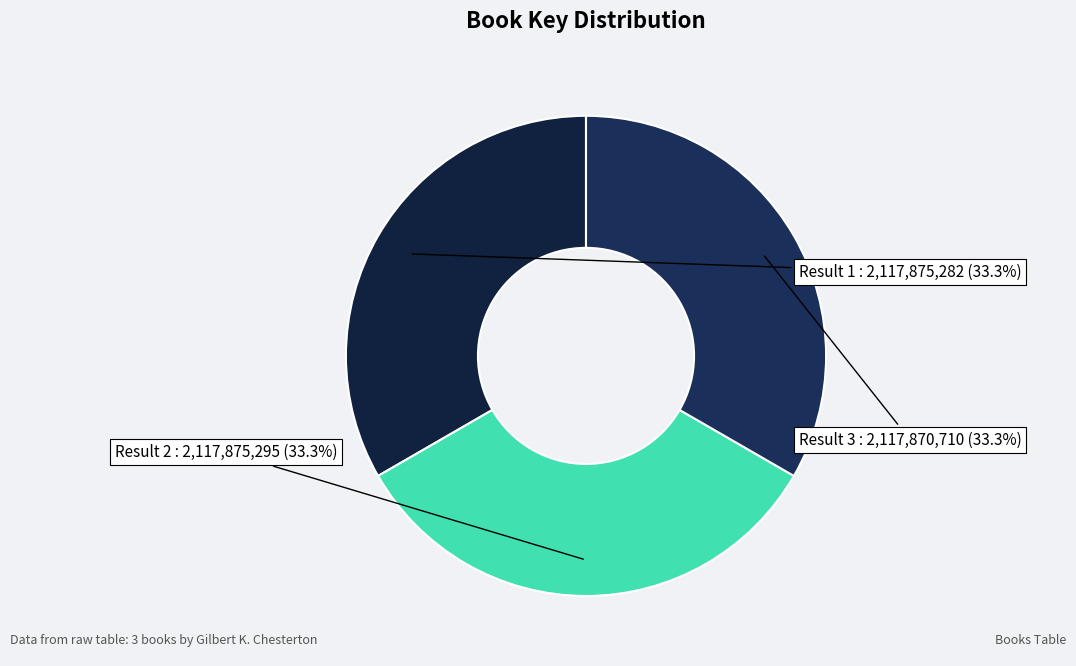

Is there any slice that represents more than half of the pie?

No